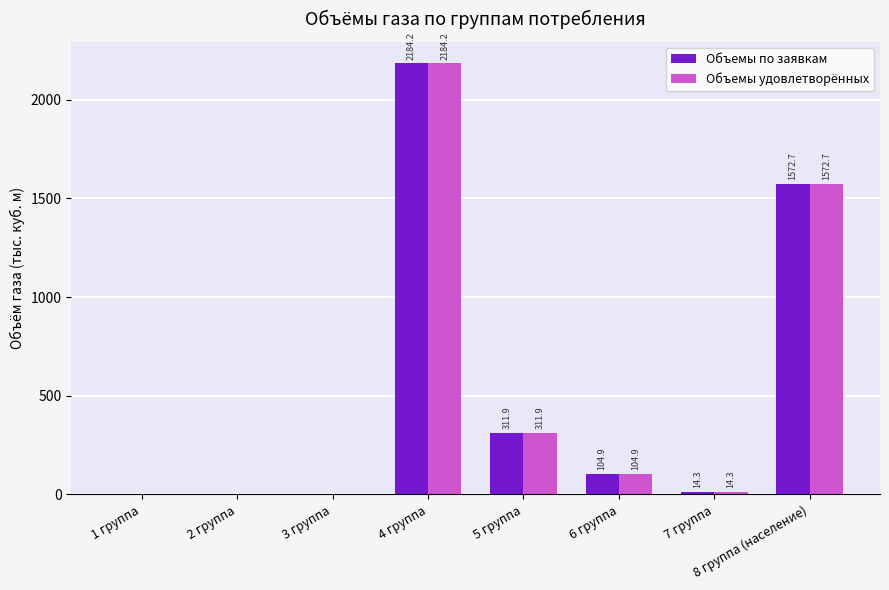

Where does the Объемы удовлетворённых series first go above 104?

4 группа